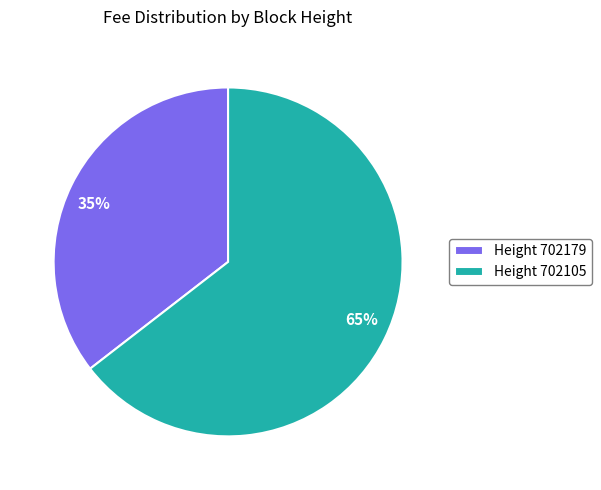

How many segments does this pie chart have?

2